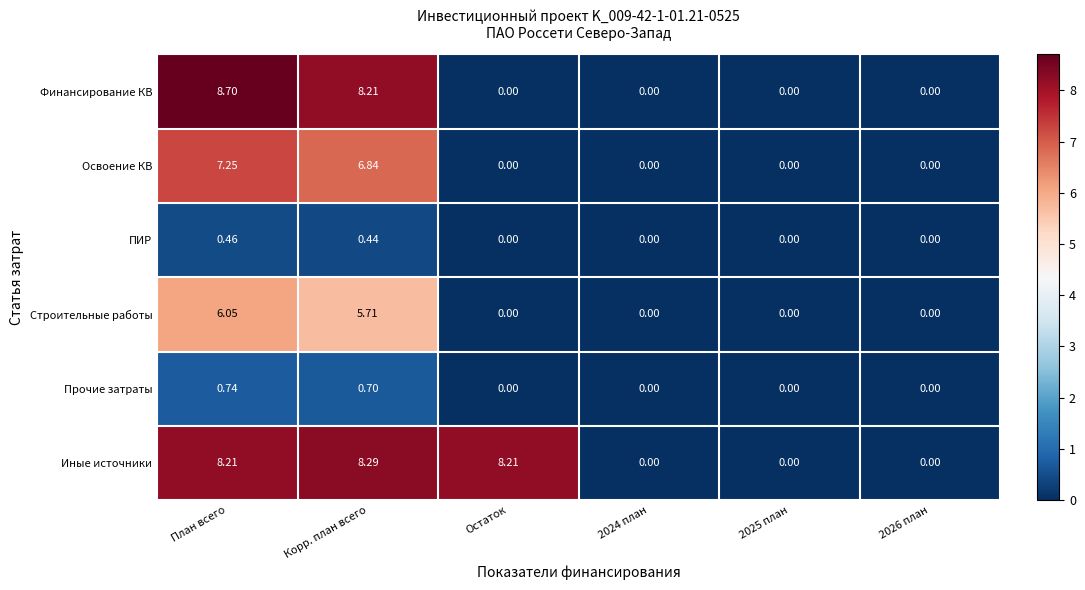

At which label does Освоение КВ reach its peak?

План всего